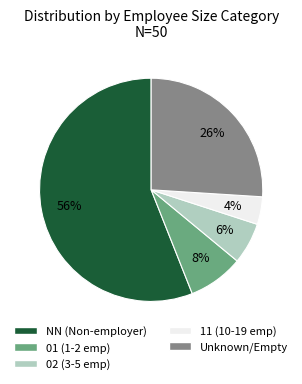

How many slices are in this pie chart?

5